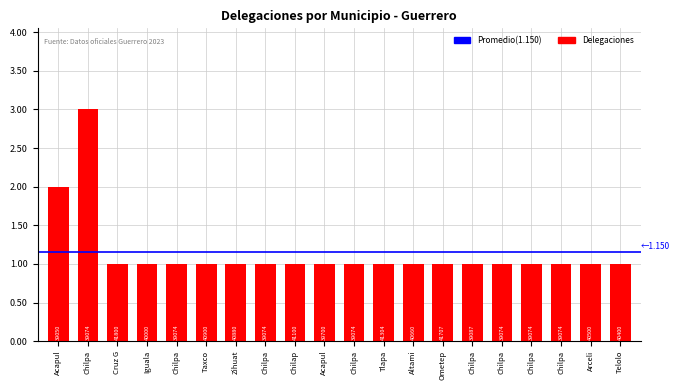

Are the bars horizontal?

No